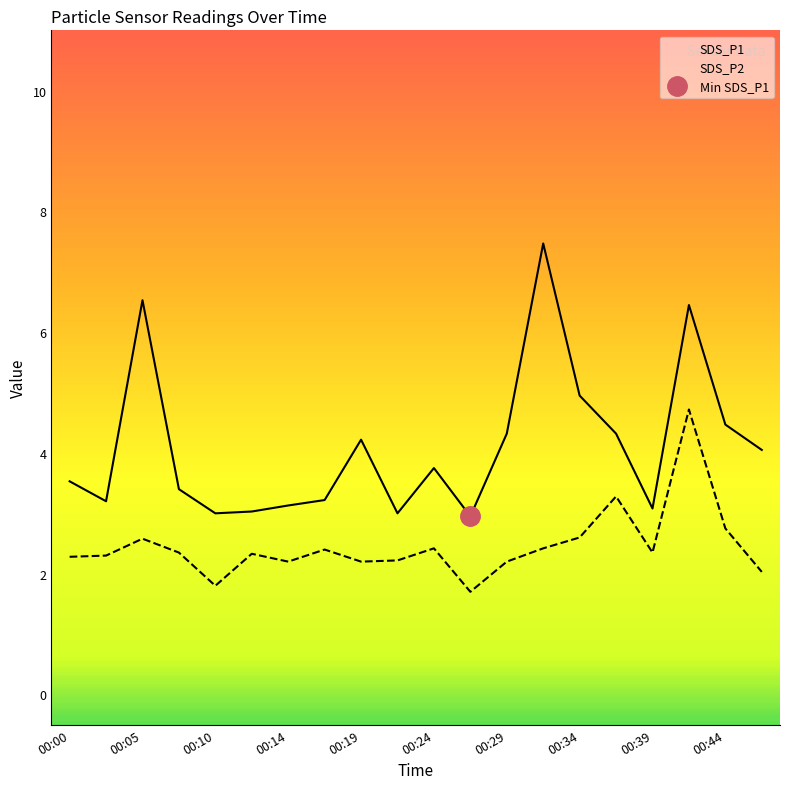

Reading right to left, extract all data points from this chart.

SDS_P1: 4.0	4.5	6.5	3.1	4.3	5.0	7.5	4.3	3.0	3.8	3.0	4.2	3.2	3.1	3.0	3.0	3.4	6.5	3.2	3.5
SDS_P2: 2.0	2.8	4.7	2.4	3.3	2.6	2.4	2.2	1.7	2.4	2.2	2.2	2.4	2.2	2.3	1.8	2.4	2.6	2.3	2.3